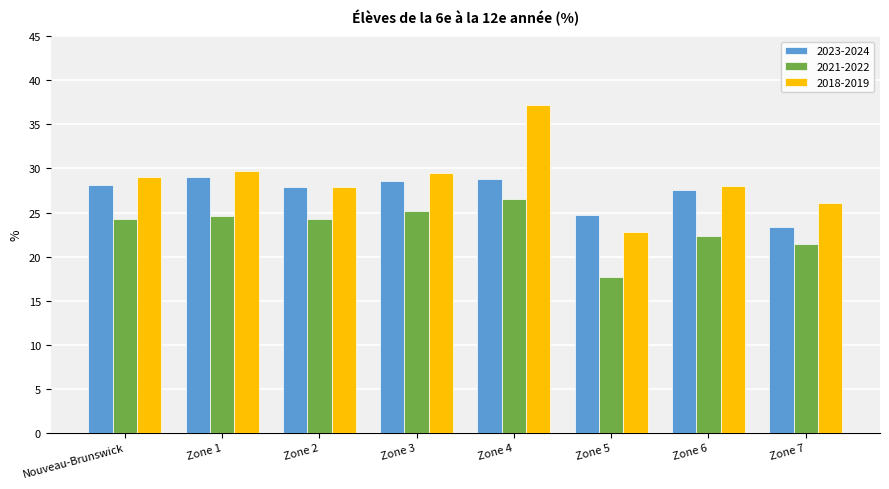

Which series changed the most between Nouveau-Brunswick and Zone 7?

2023-2024